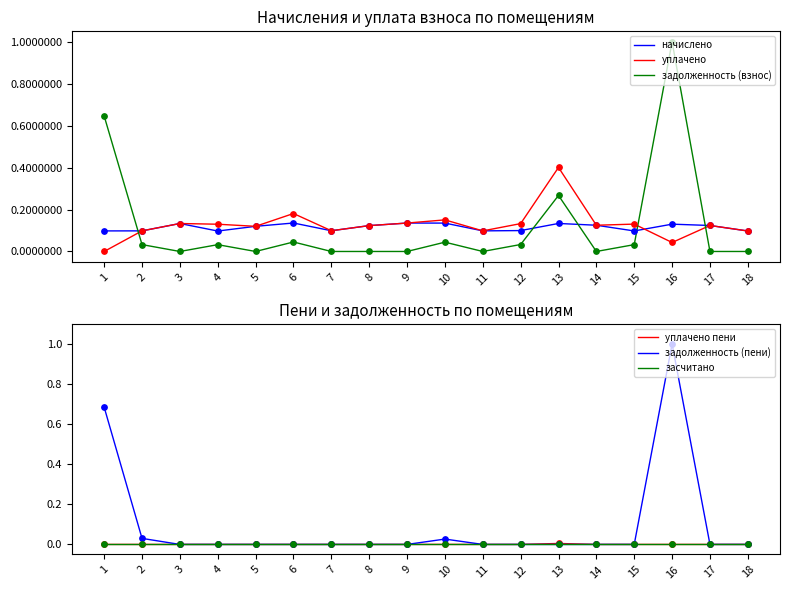

Which series has the largest total across all categories?

уплачено